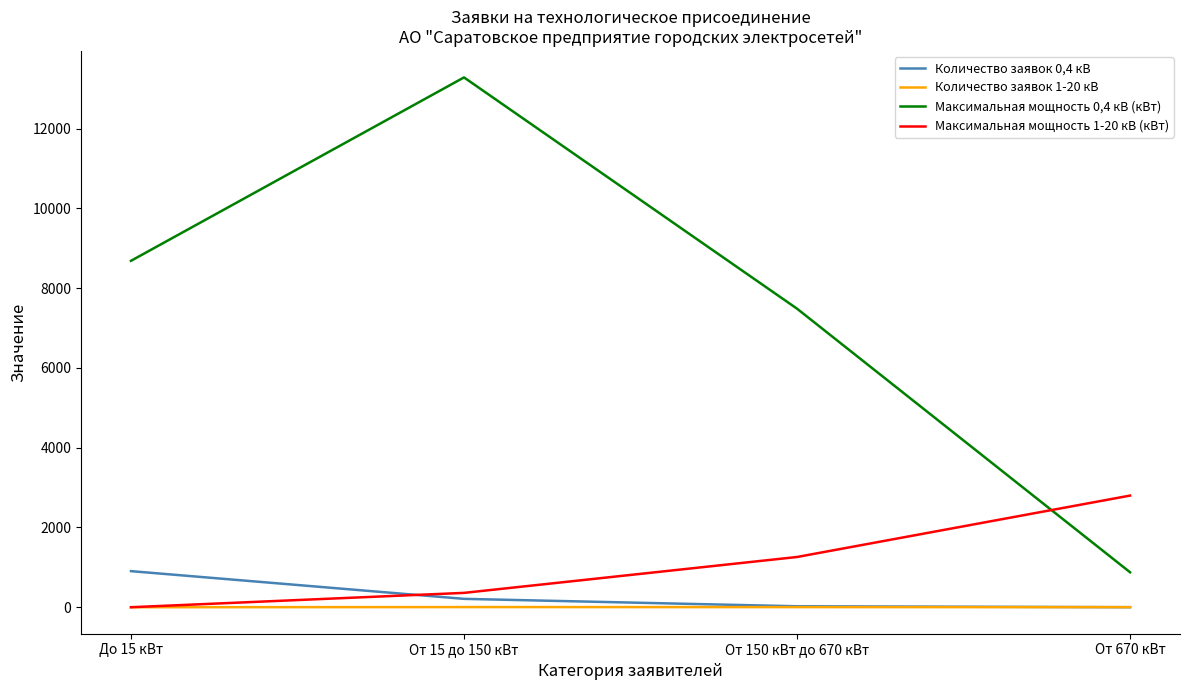

What position from the left is До 15 кВт?

1